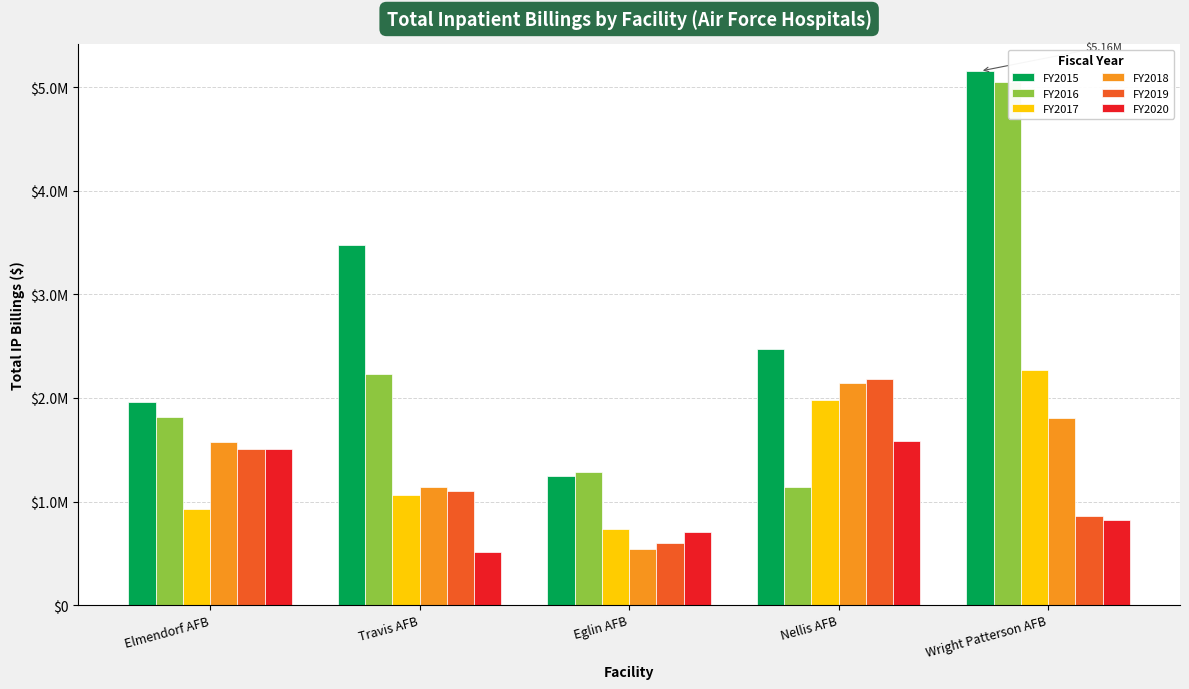

Which series has the largest total across all categories?

FY2015